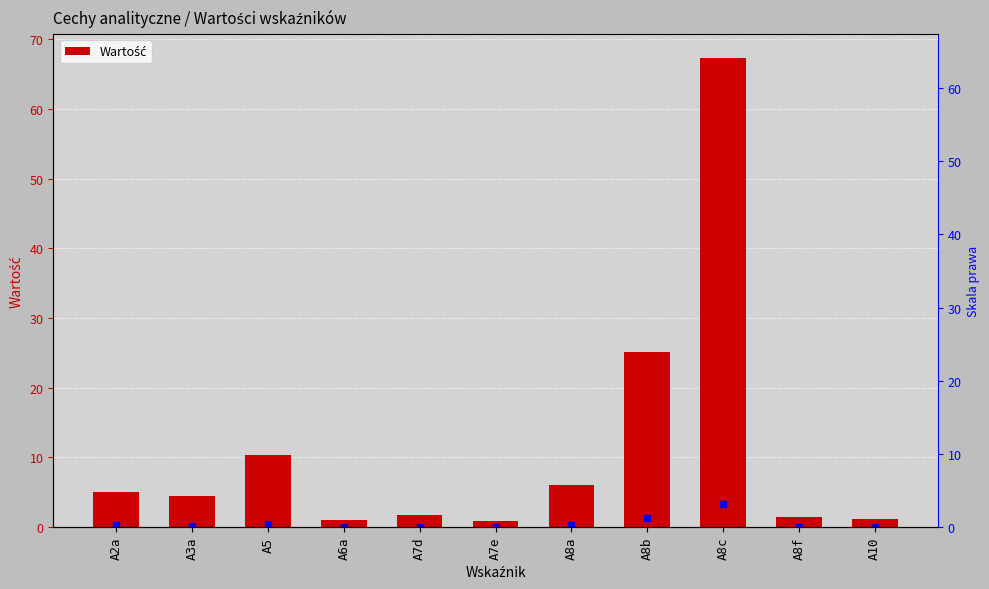

What is the average value?

11.3